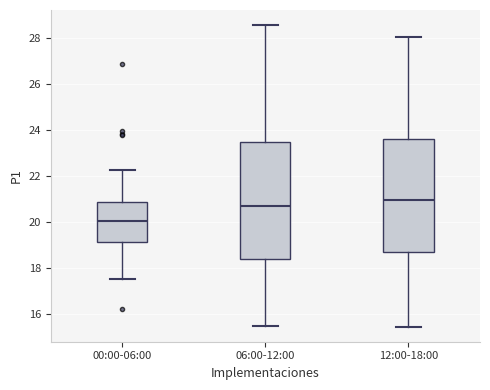

Reading left to right, transcribe this box plot: for each box, give where its median line is, the range the box spans, and where its two whiskers end, as read against the y-axis. The values are not printed on the chart, so give them approximately, as read against the axis.

00:00-06:00: median 20.0, box 19.2 to 20.8, whiskers 17.6 to 22.2
06:00-12:00: median 20.6, box 18.4 to 23.4, whiskers 15.4 to 28.6
12:00-18:00: median 21.0, box 18.6 to 23.6, whiskers 15.4 to 28.0